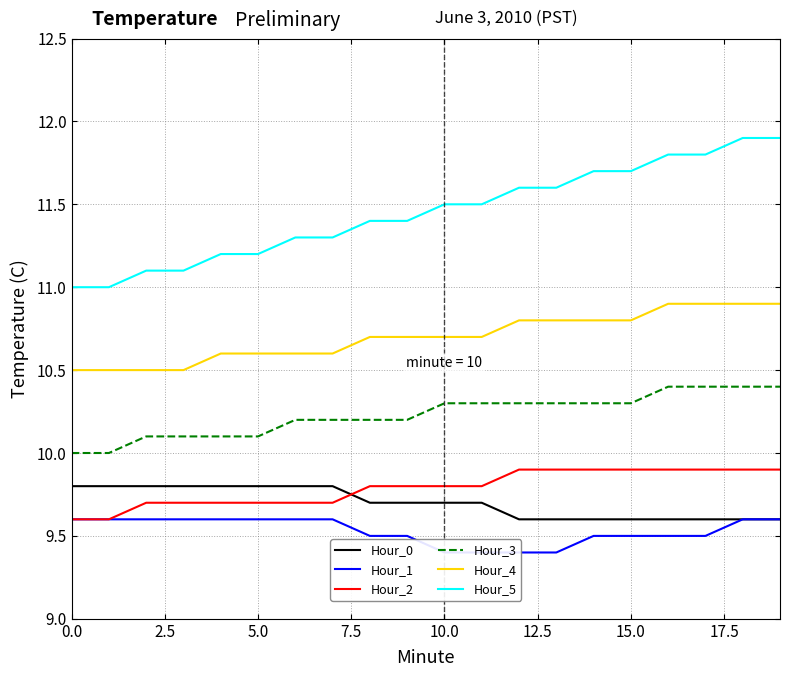

The value of Hour_0 at 15.0 is 9.6. True or false?

True